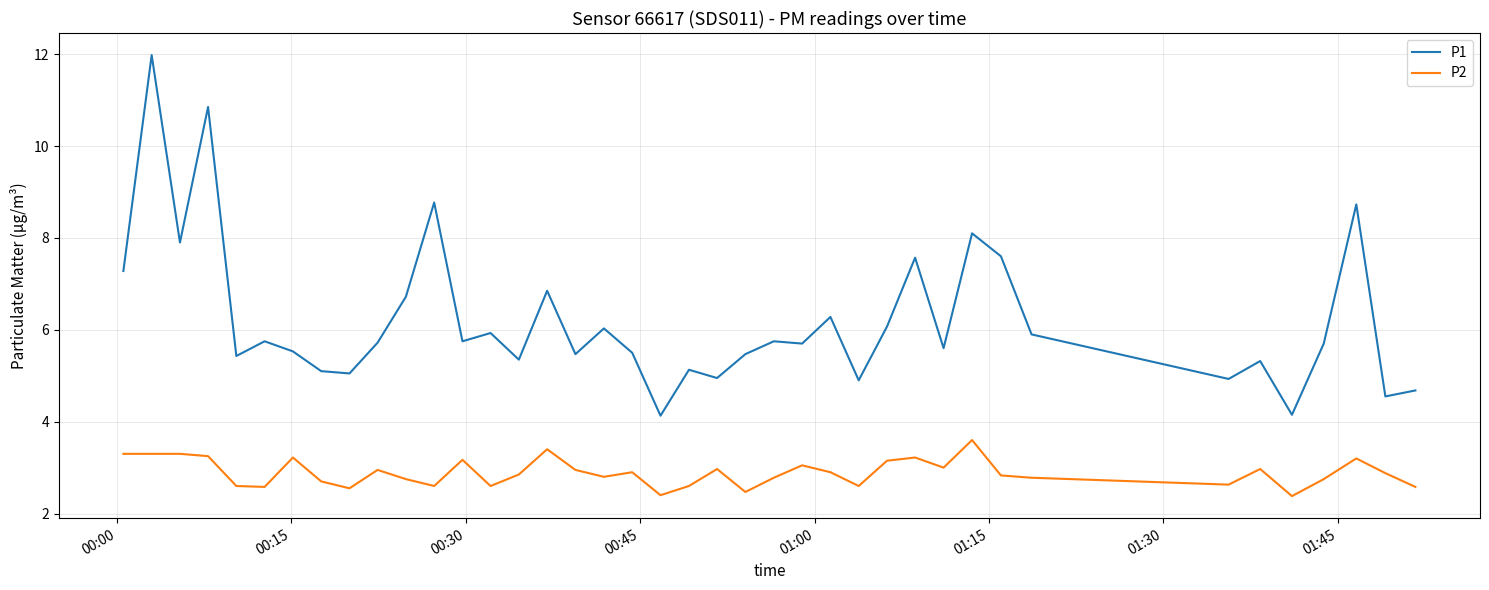

What is the difference between the maximum and minimum values in the P2 series?

1.2